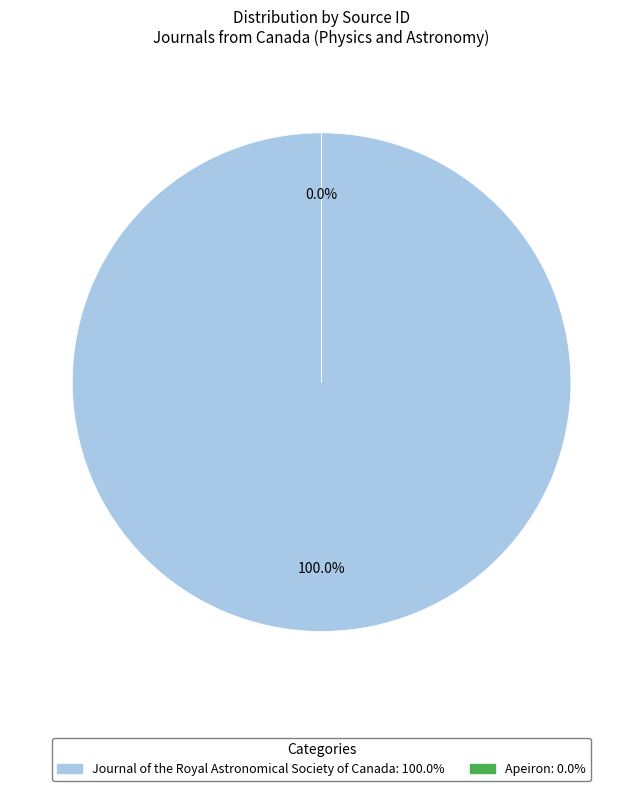

What percentage do Apeiron and Journal of the Royal Astronomical Society of Canada together represent?

100.0%